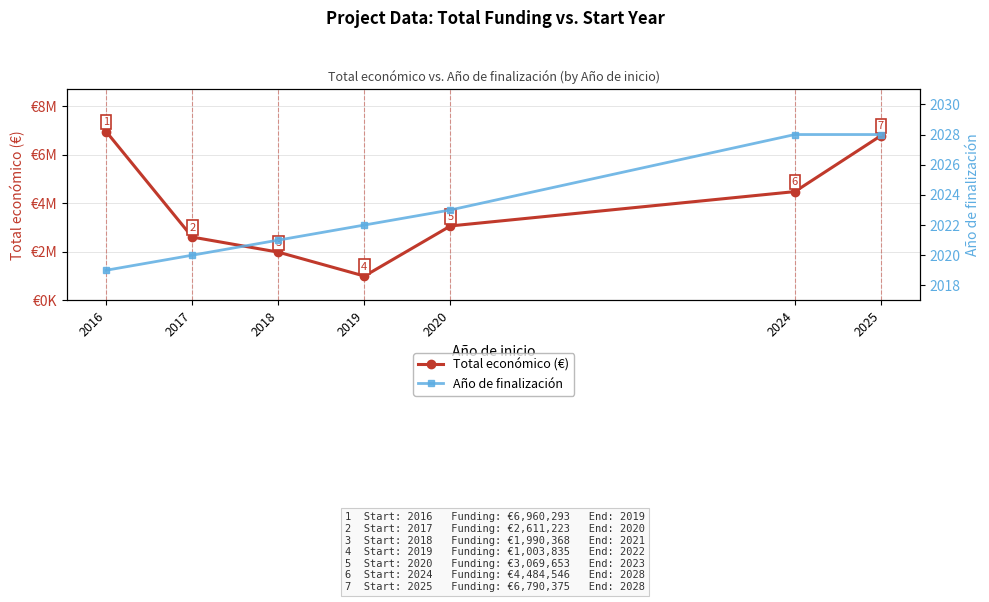

True or false: Año de finalización and Total económico (€) intersect in this chart.

False